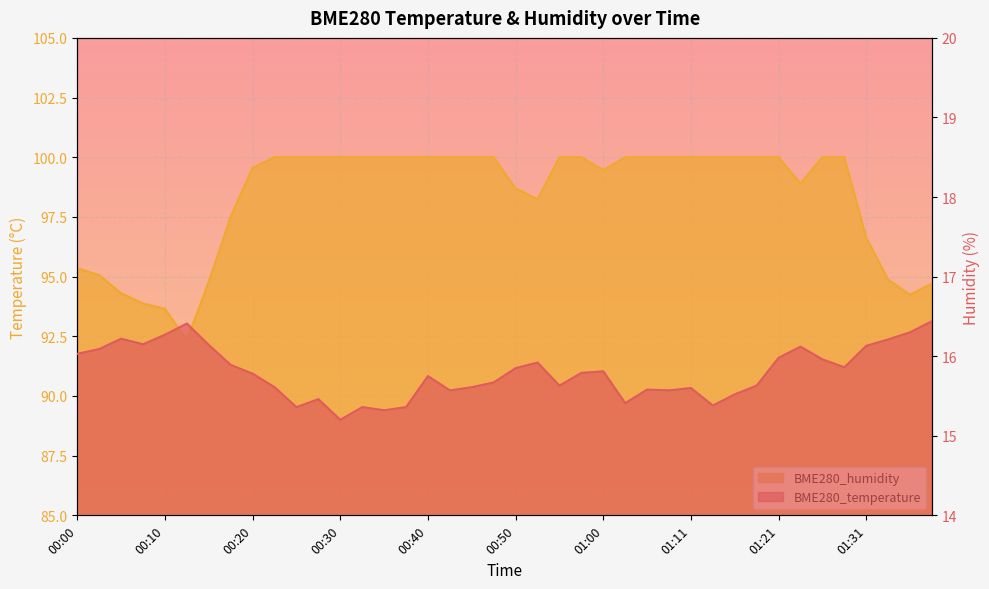

What position from the left is 00:30?

13